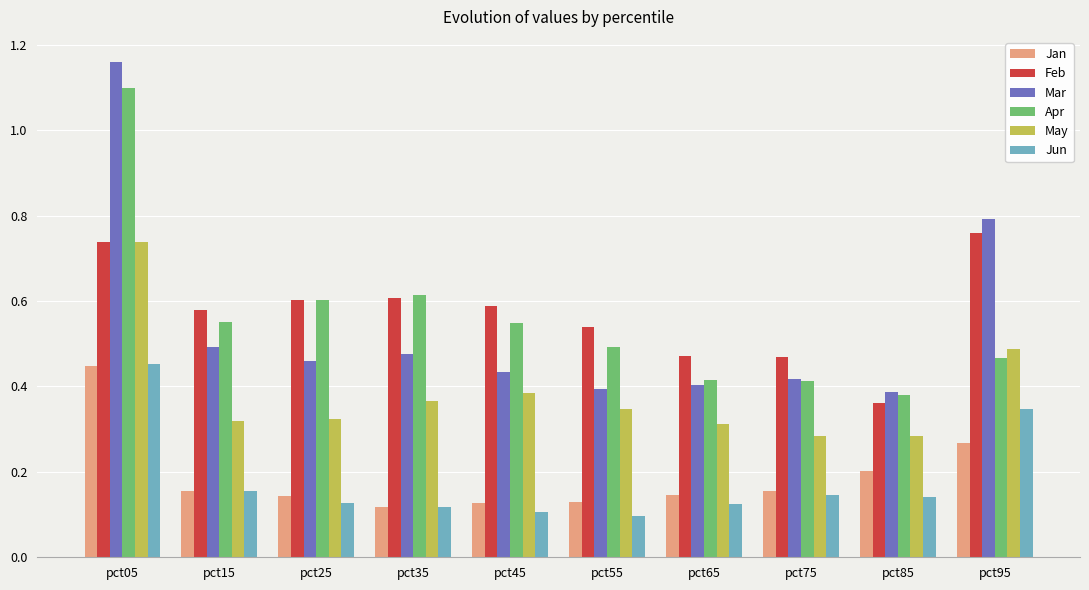

Count the May values in the range 0 to 1.

10